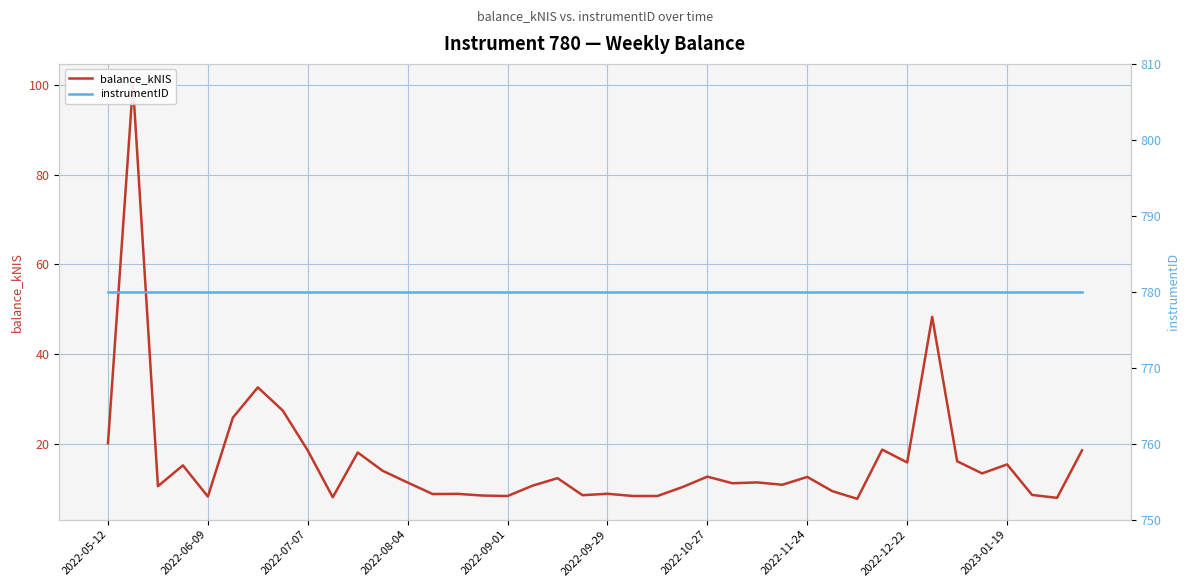

Reading left to right, extract all data points from this chart.

balance_kNIS: 20.1	100.0	10.5	15.1	8.2	25.8	32.5	27.4	18.4	8.0	18.0	13.9	11.3	8.7	8.8	8.4	8.3	10.6	12.3	8.5	8.8	8.3	8.3	10.3	12.6	11.2	11.3	10.8	12.6	9.4	7.7	18.6	15.8	48.2	16.1	13.3	15.3	8.5	7.9	18.5
instrumentID: 780.0	780.0	780.0	780.0	780.0	780.0	780.0	780.0	780.0	780.0	780.0	780.0	780.0	780.0	780.0	780.0	780.0	780.0	780.0	780.0	780.0	780.0	780.0	780.0	780.0	780.0	780.0	780.0	780.0	780.0	780.0	780.0	780.0	780.0	780.0	780.0	780.0	780.0	780.0	780.0